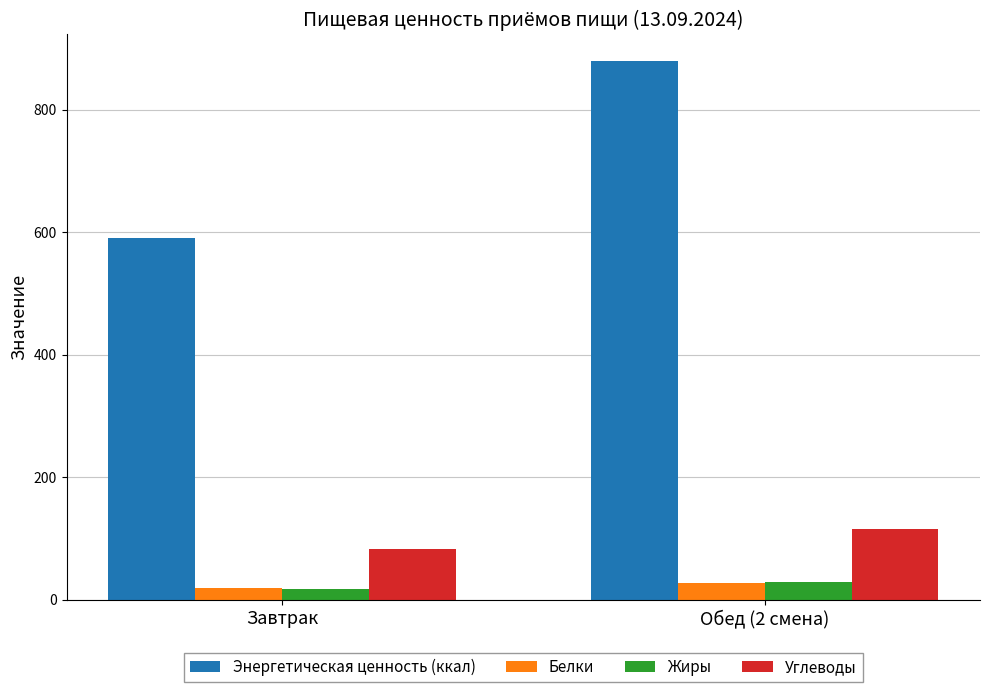

At which label does Белки first exceed 27?

Обед (2 смена)